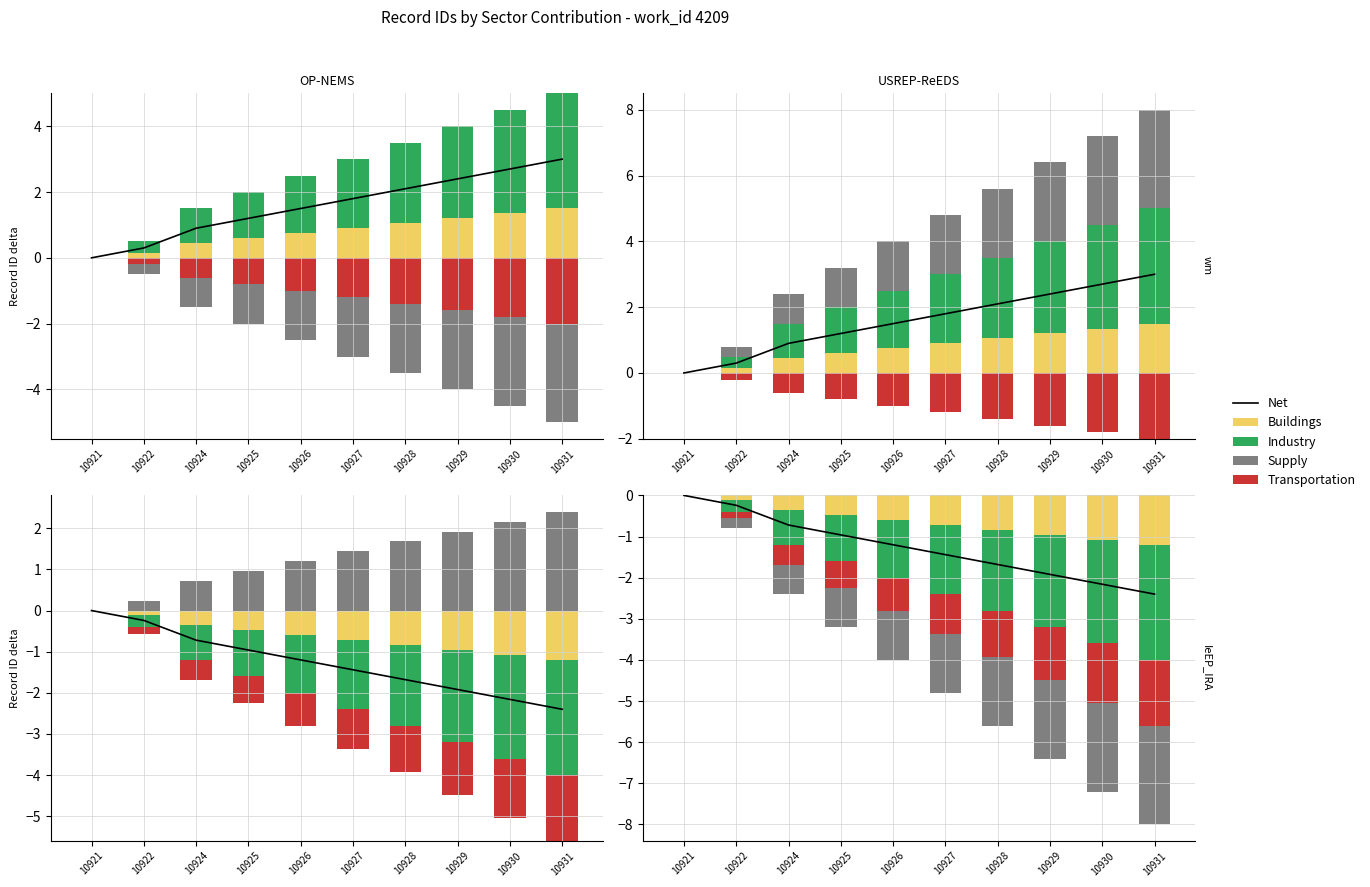

What is the difference between the maximum and second lowest values in the Industry series?

3.1